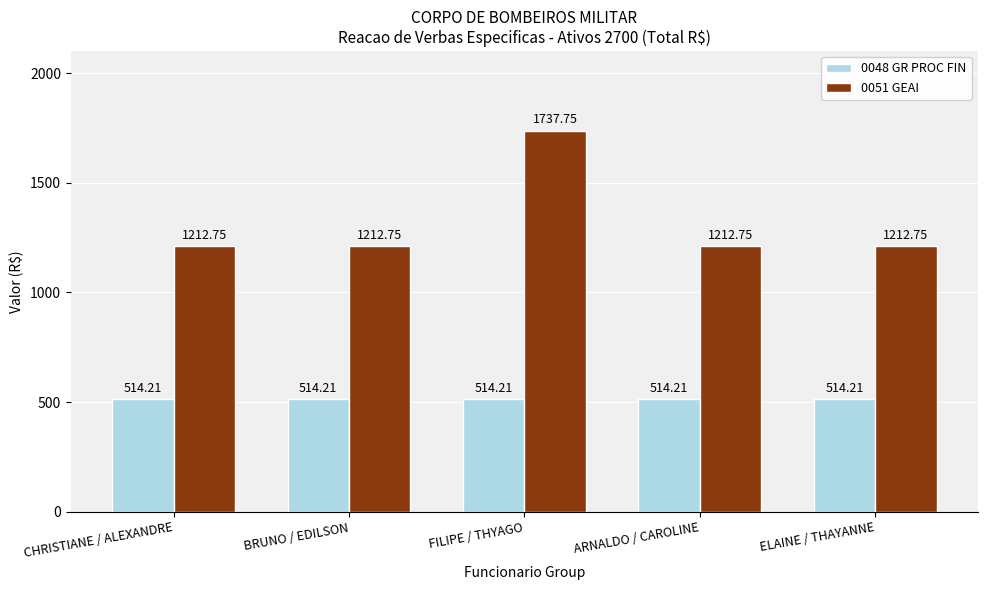

What is the value of the 0048 GR PROC FIN bar at the 2nd from the left?

514.2